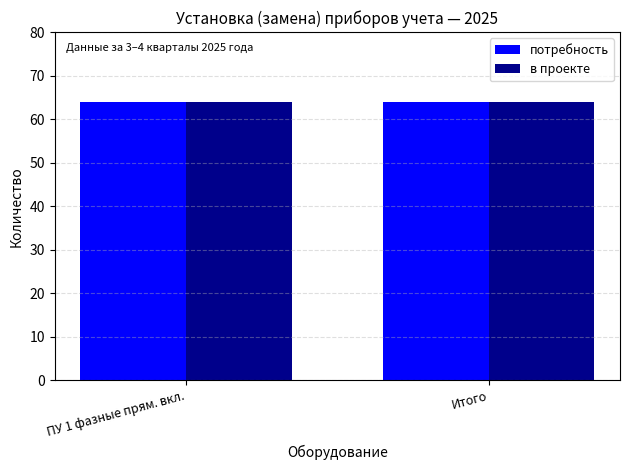

The потребность series shows 36 at ТН 110 кВ и выше. True or false?

False